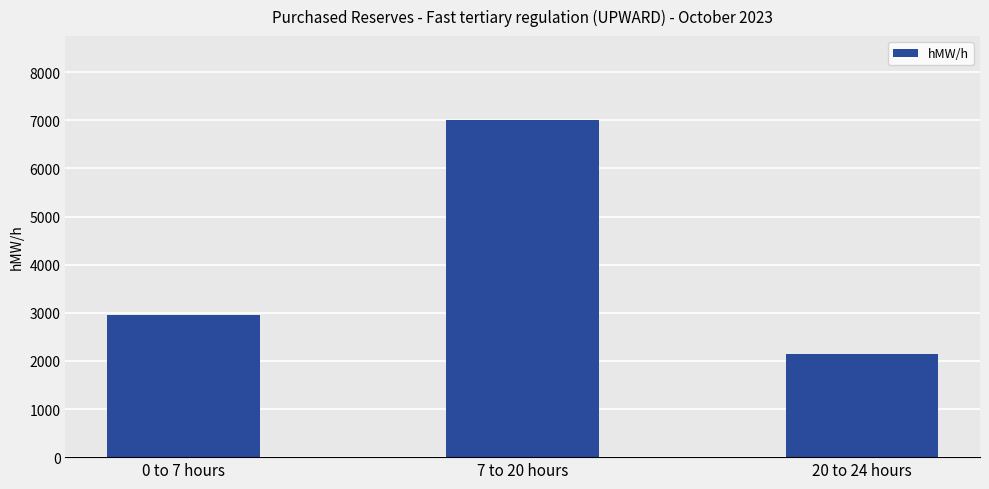

Count the values in the range 2150 to 7000.

3